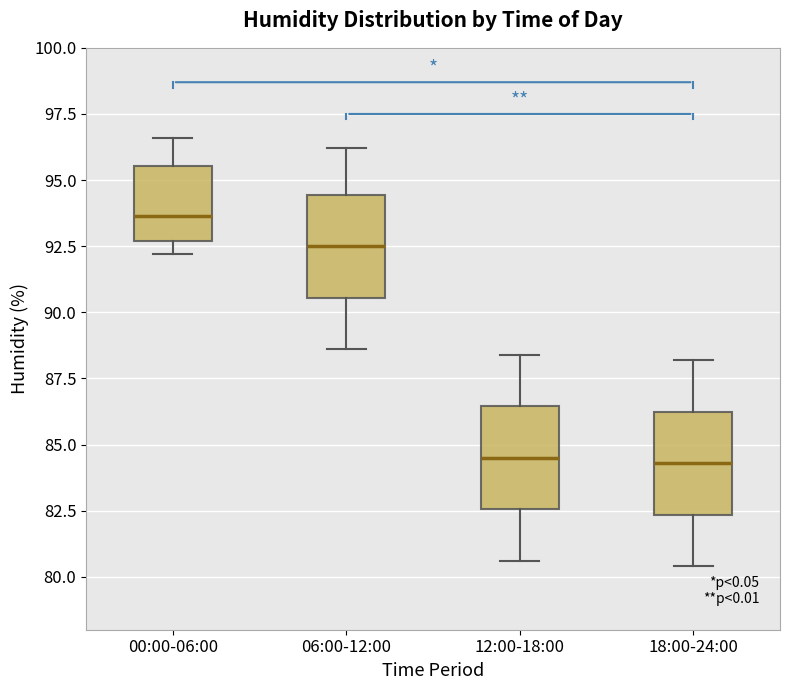

Reading left to right, transcribe this box plot: for each box, give where its median line is, the range the box spans, and where its two whiskers end, as read against the y-axis. The values are not printed on the chart, so give them approximately, as read against the axis.

00:00-06:00: median 93.5, box 92.5 to 95.5, whiskers 92.0 to 96.5
06:00-12:00: median 92.5, box 90.5 to 94.5, whiskers 88.5 to 96.0
12:00-18:00: median 84.5, box 82.5 to 86.5, whiskers 80.5 to 88.5
18:00-24:00: median 84.5, box 82.5 to 86.5, whiskers 80.5 to 88.0